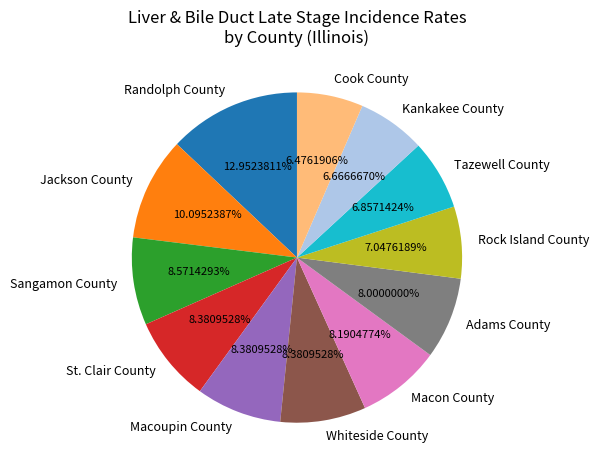

How much of the chart is everything except Cook County?

93.5%